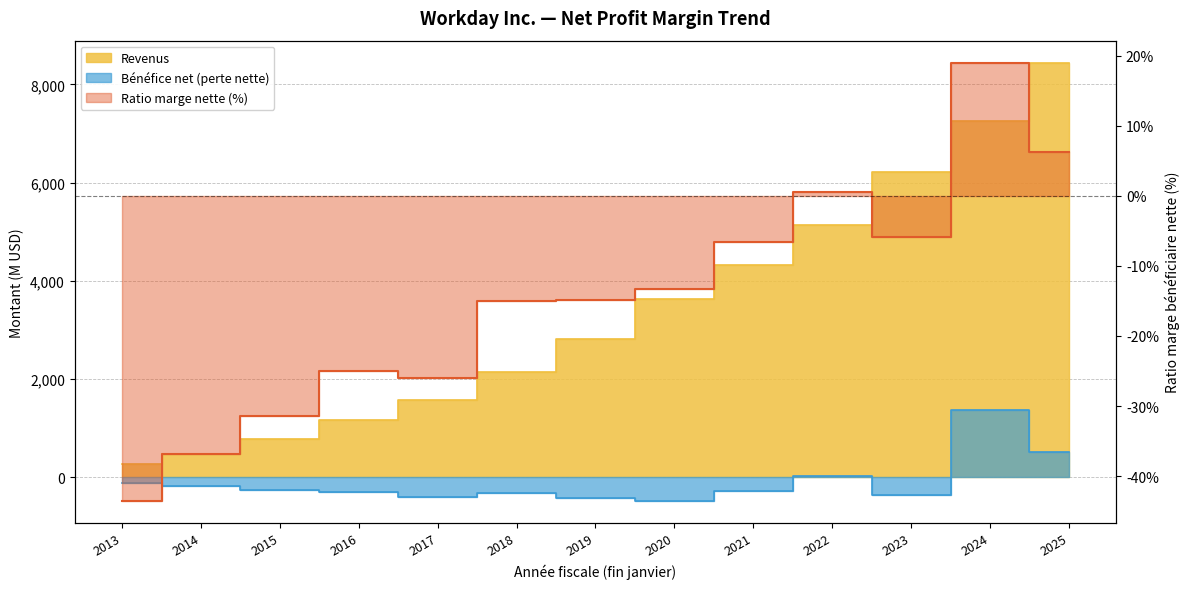

What value does the Ratio de marge bénéficiaire nette series have at 2015?

-31.5